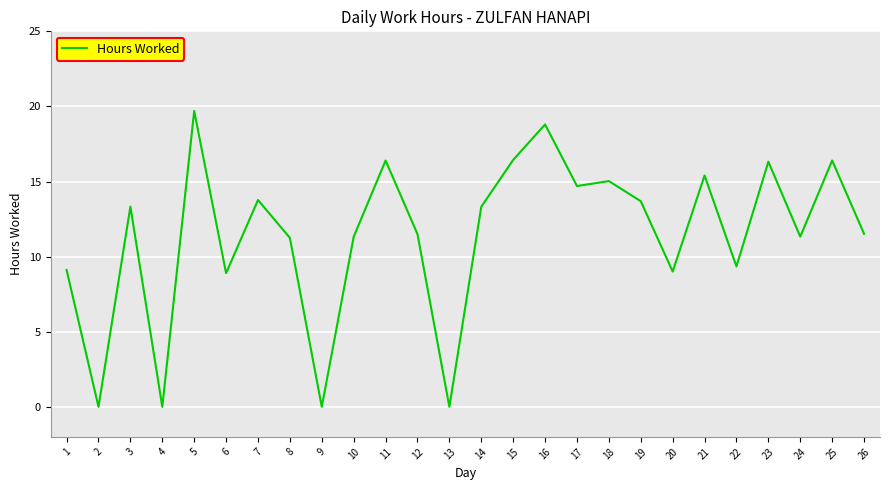

Which label corresponds to the largest value in the chart?

5